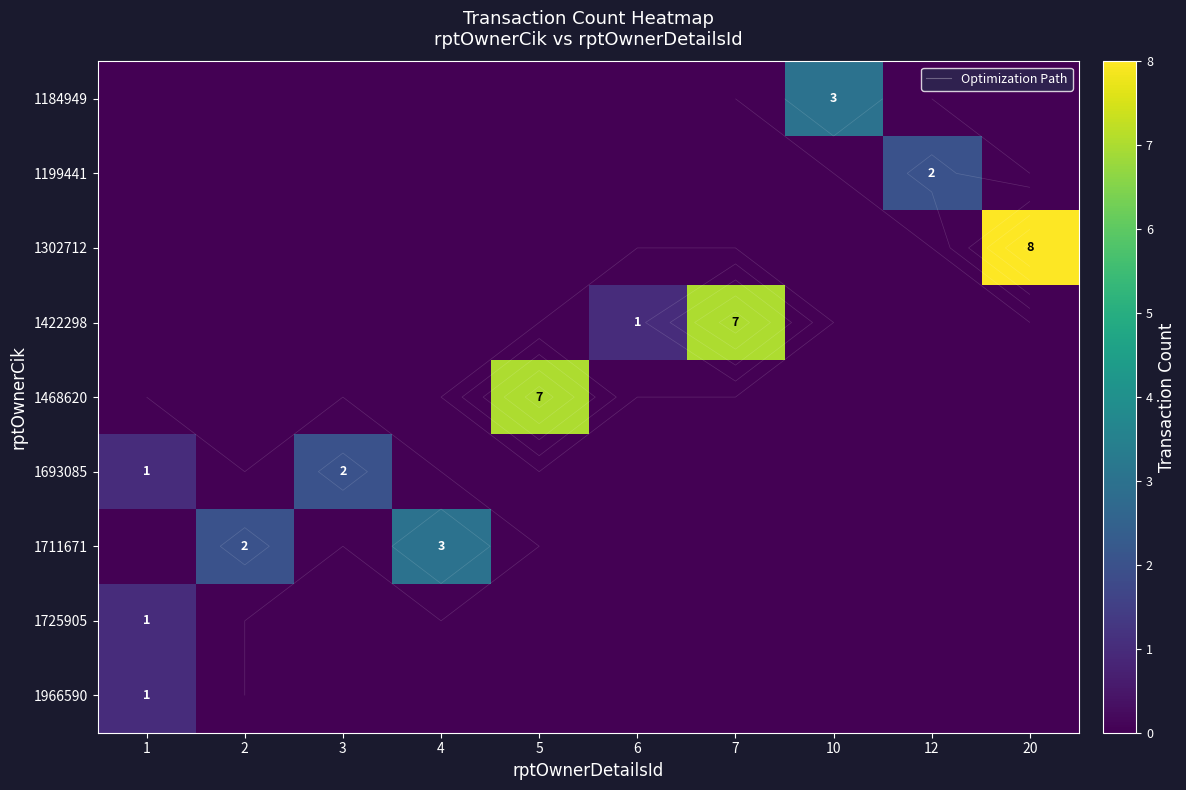

Count the 1422298 values in the range 0 to 1.

9